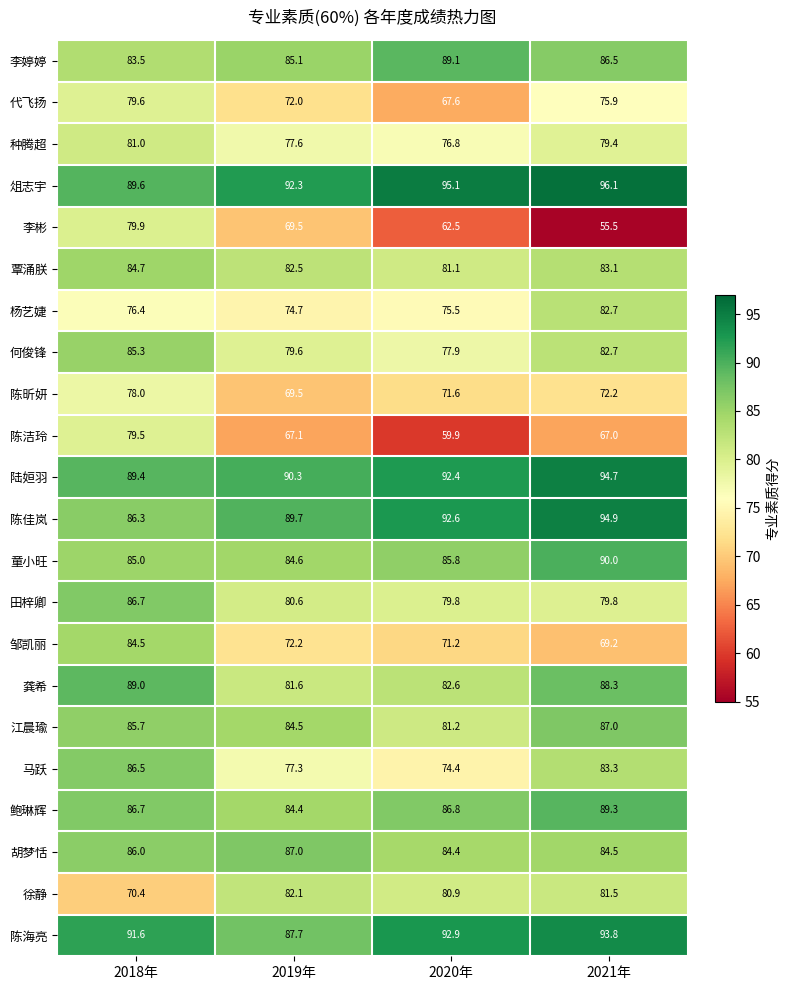

True or false: 马跃 has a value of 86.5 at 2018年.

True